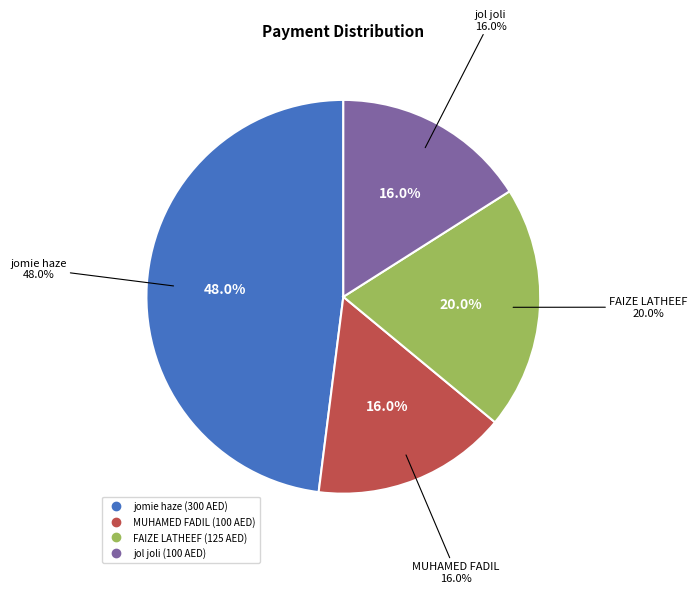

The jomie haze slice represents 12% of the pie. True or false?

False